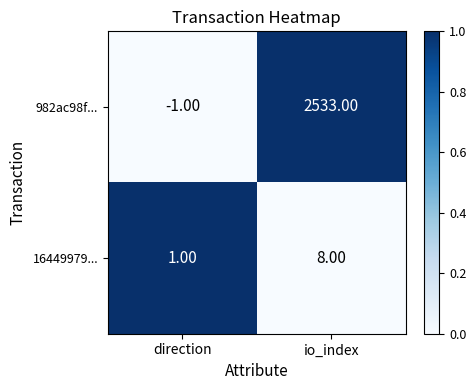

What is the sum of the 982ac98f... values at direction and io_index?

2532